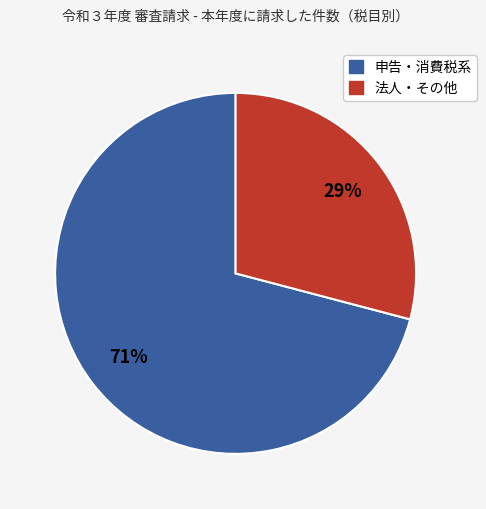

To the nearest percent, what is the difference between the largest and smallest slice percentages?

42%